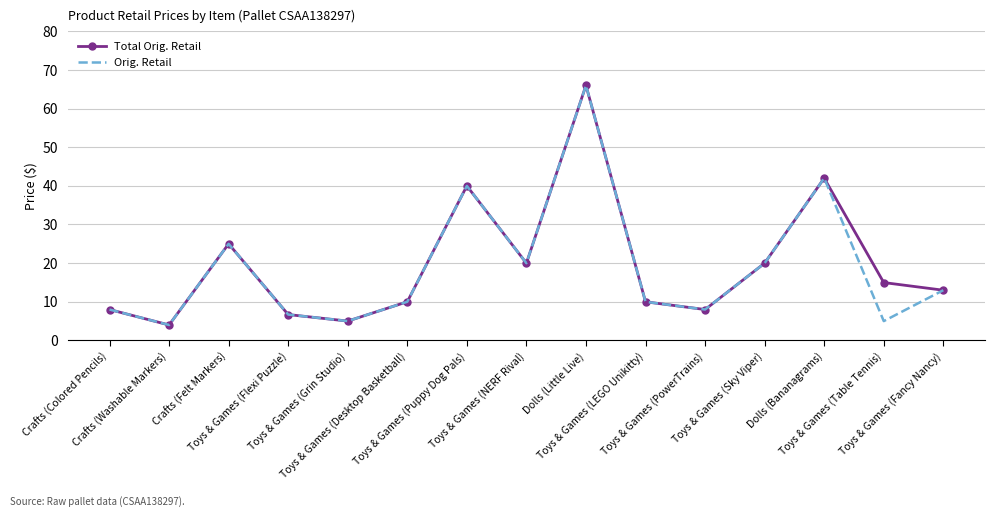

What is the lowest value of the Orig. Retail series?

4.0